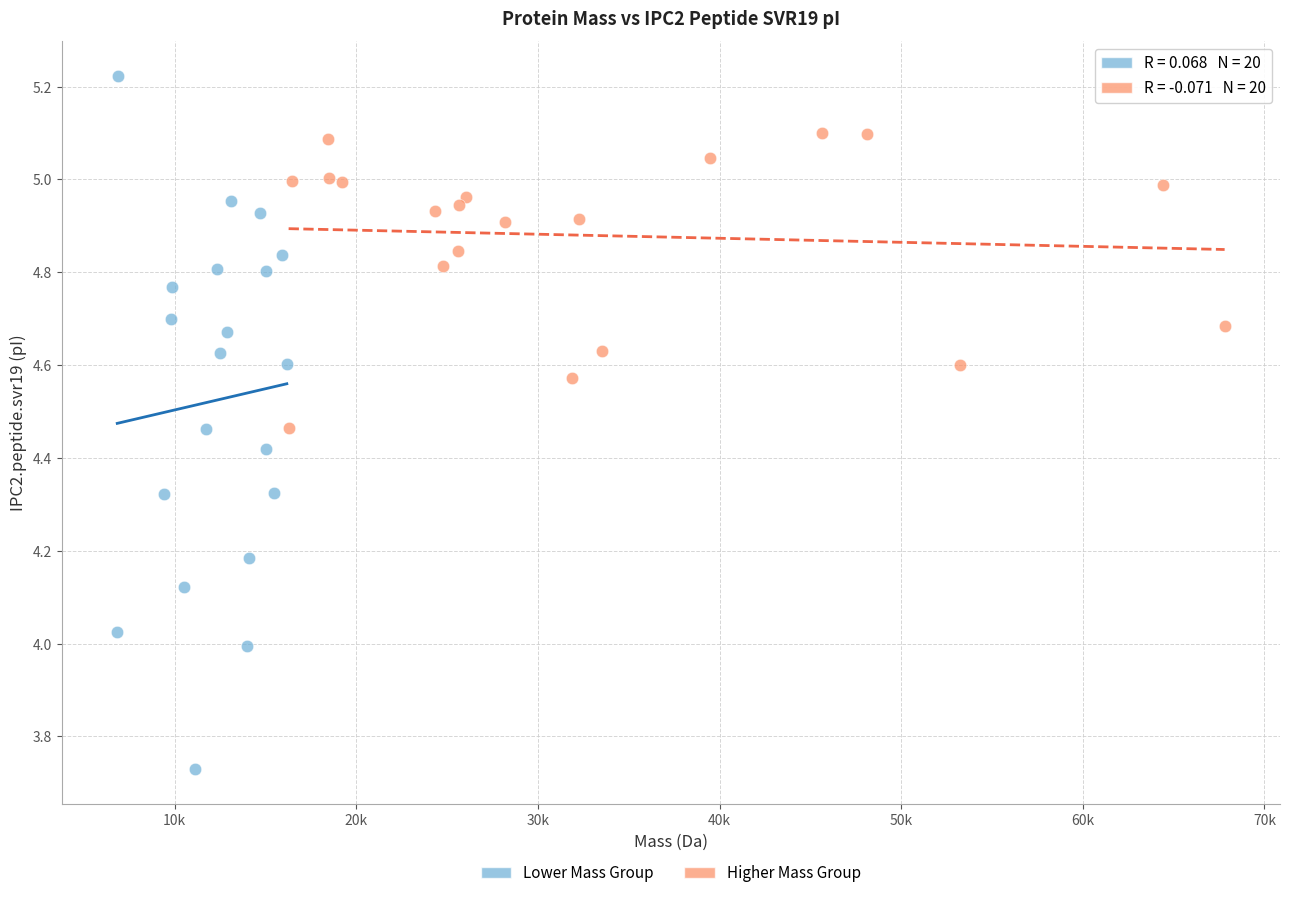

Which series contains the lowest Y value?

Lower Mass Group